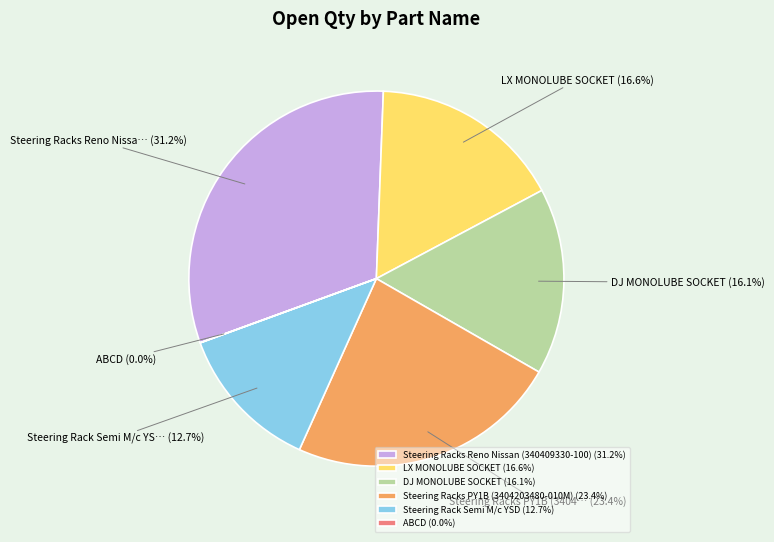

Which category has the biggest portion of the pie?

Steering Racks Reno Nissan (340409330-100)